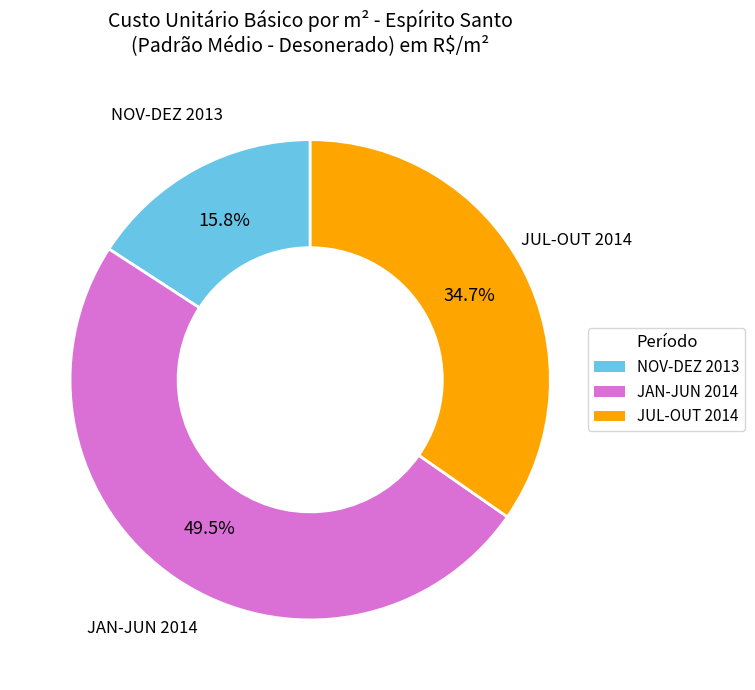

Which has a higher value, JAN-JUN 2014 or NOV-DEZ 2013?

JAN-JUN 2014